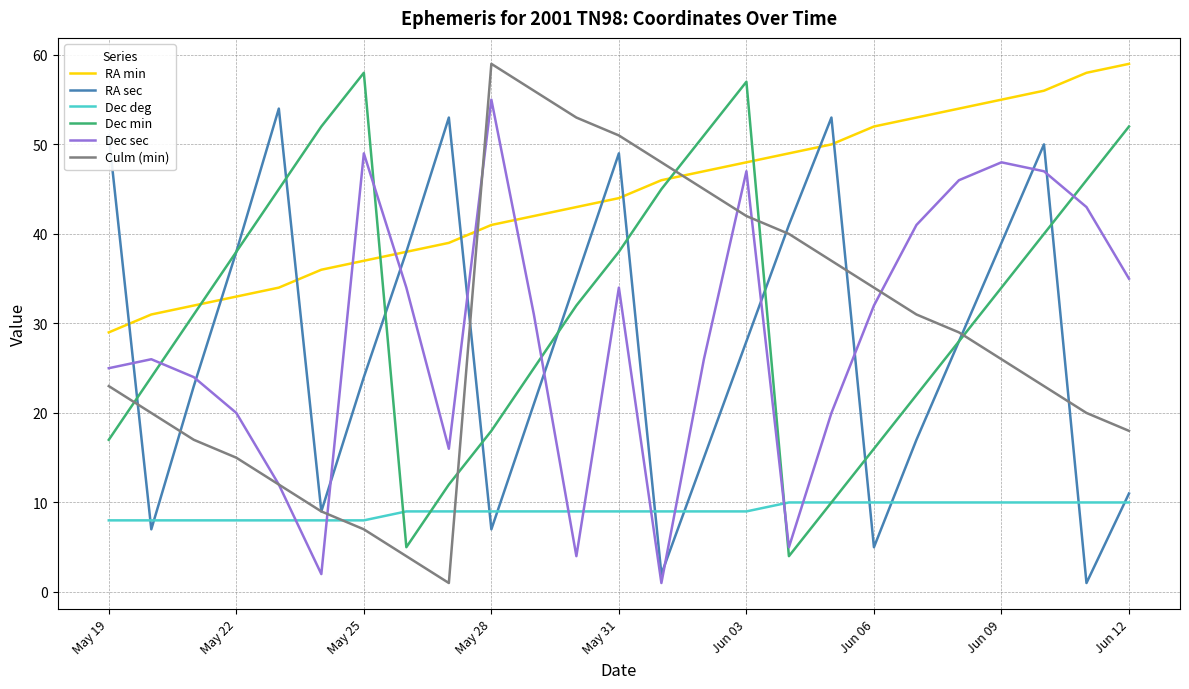

True or false: Dec deg and RA min cross at least once.

False